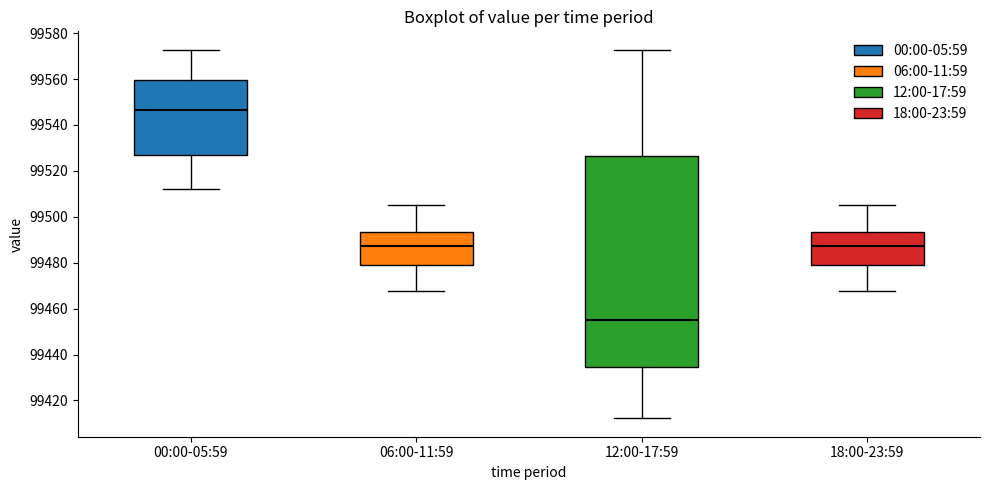

Comparing the boxes themselves (not the whiskers), which one is the tallest?

12:00-17:59